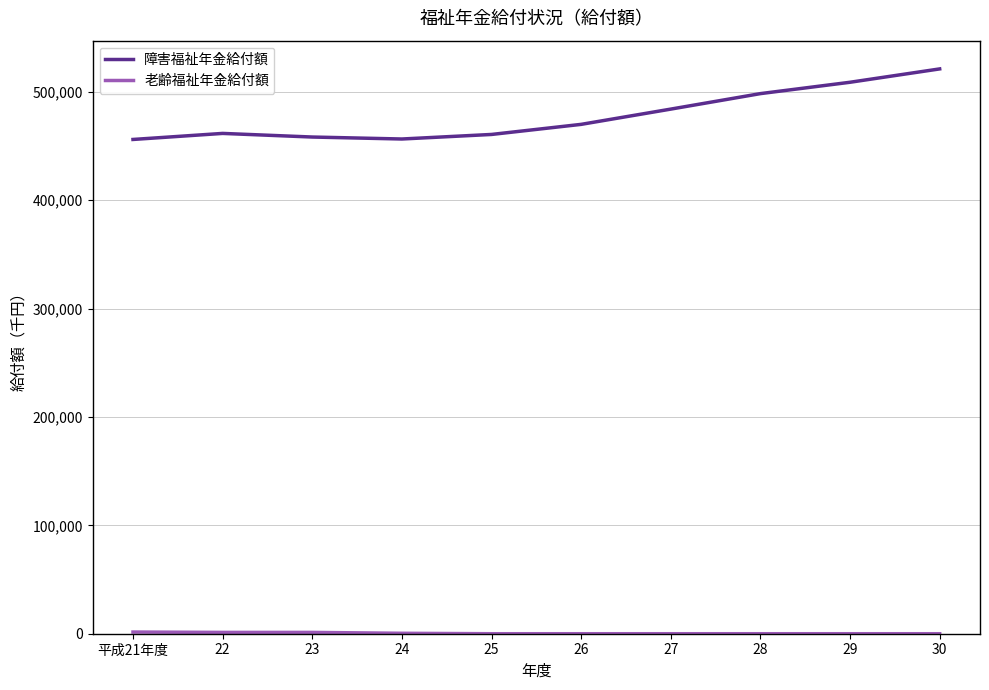

At which category is the sum across all series the highest?

30